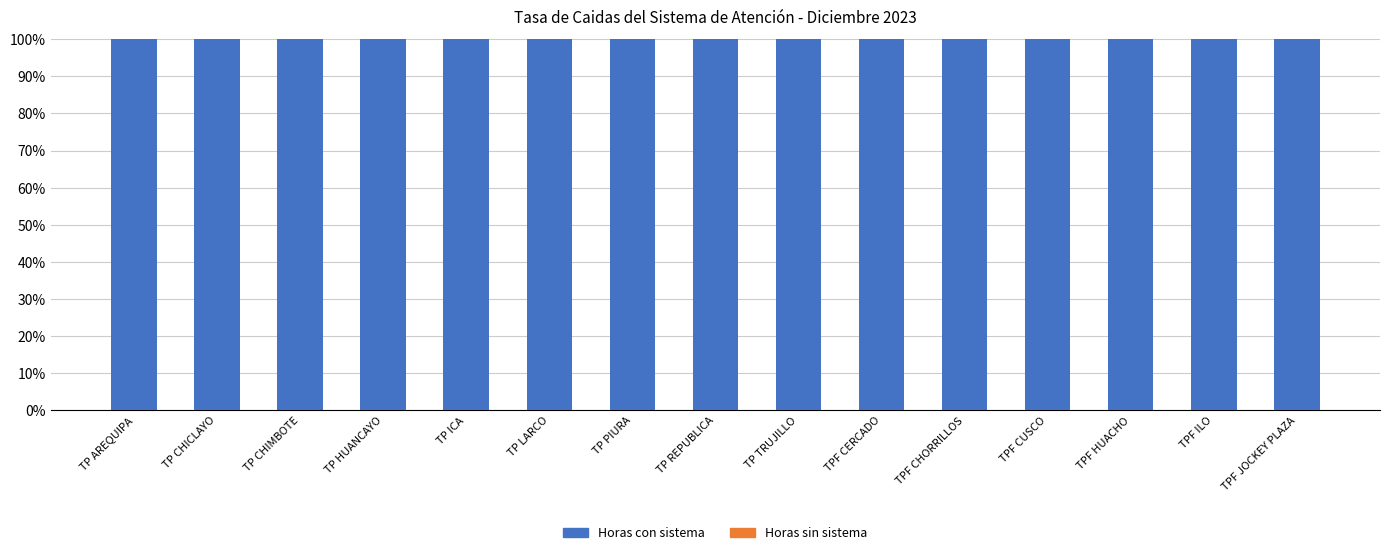

What is the spread (max minus min) of values at TPF CHORRILLOS?

100